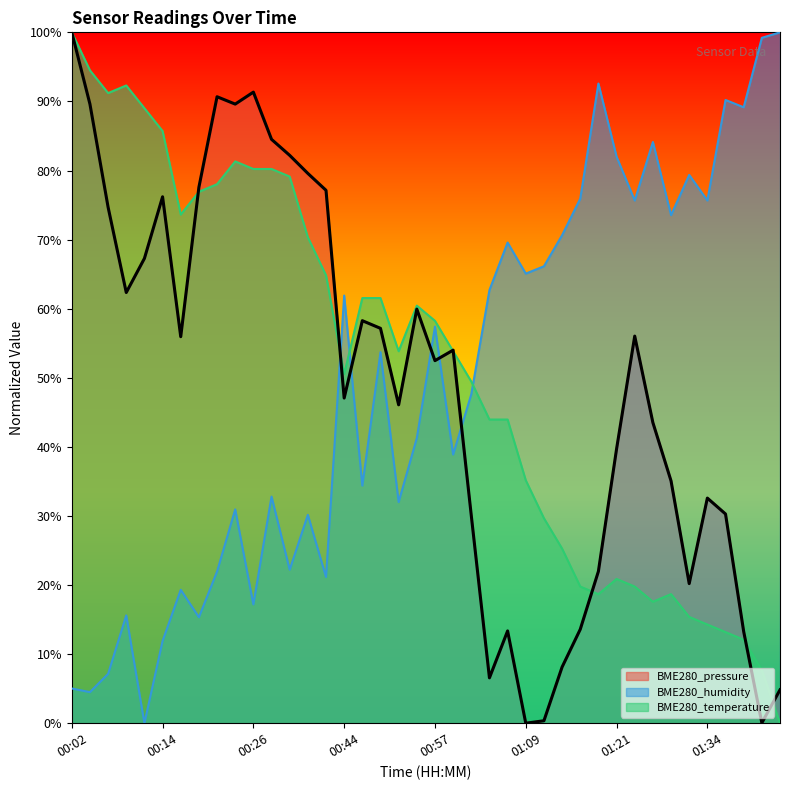

Where do BME280_humidity and BME280_pressure first cross each other?

00:38 and 00:44